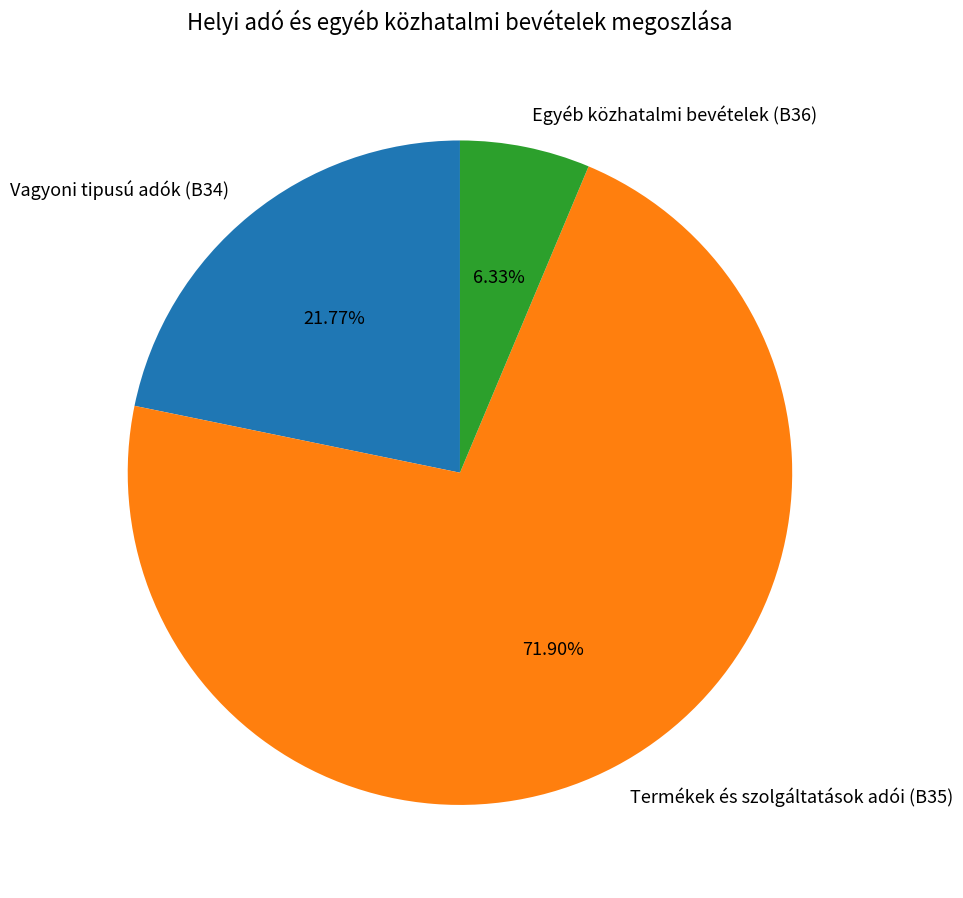

Which category has the biggest portion of the pie?

Termékek és szolgáltatások adói (B35)